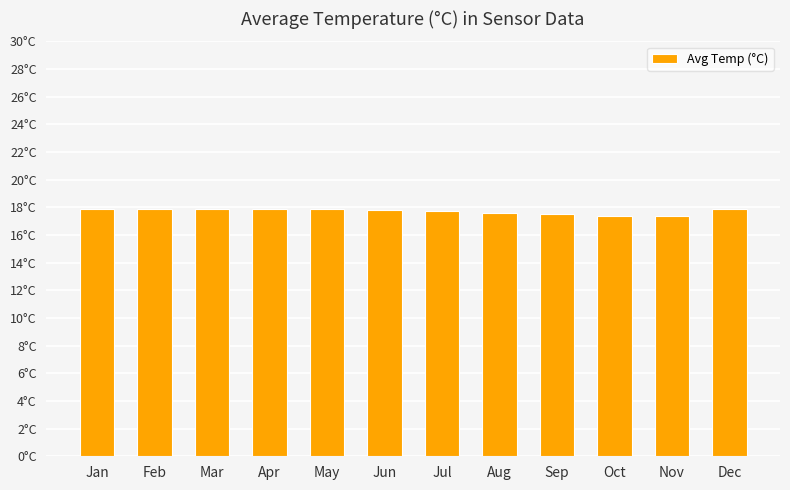

What is the greatest value displayed?

17.9